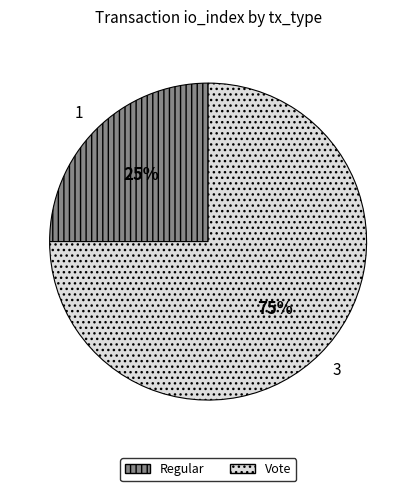

Is it true that Regular is 25% of the pie?

True